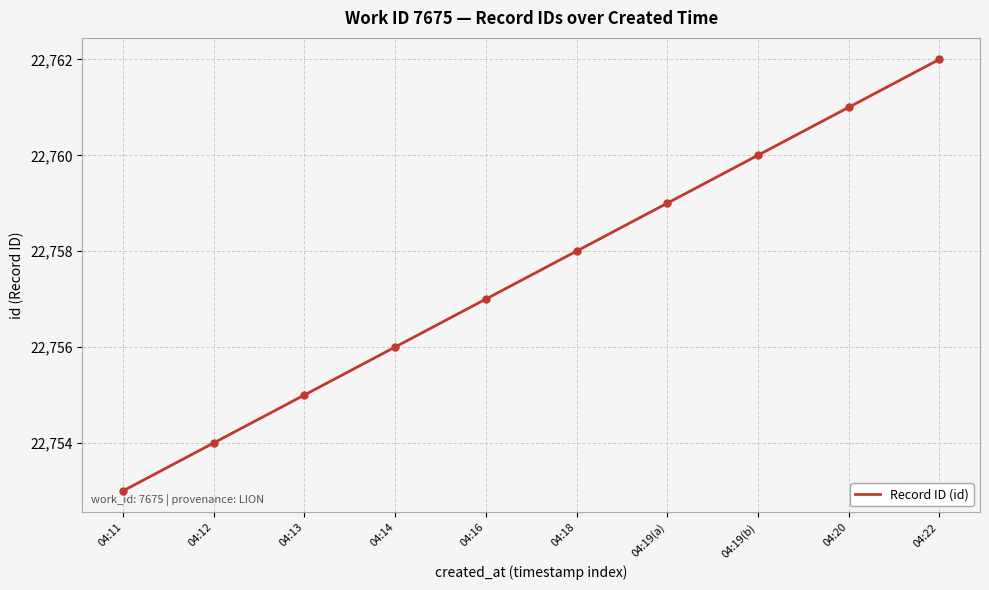

What is the maximum value shown in the chart?

22762